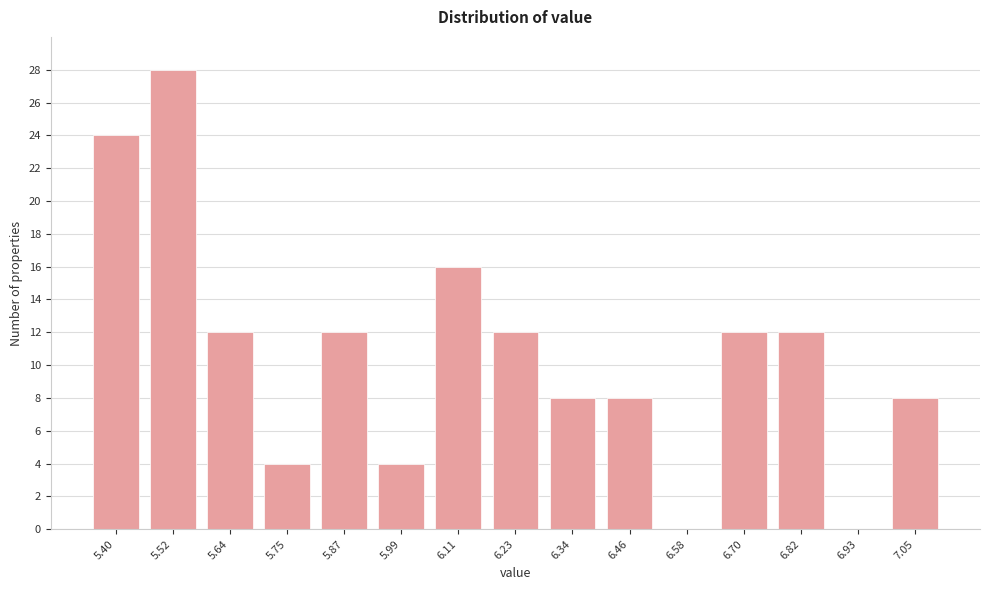

Reading right to left, list all the values displayed in this chart.

7.05=8	6.93=0	6.82=12	6.70=12	6.58=0	6.46=8	6.34=8	6.23=12	6.11=16	5.99=4	5.87=12	5.75=4	5.64=12	5.52=28	5.40=24